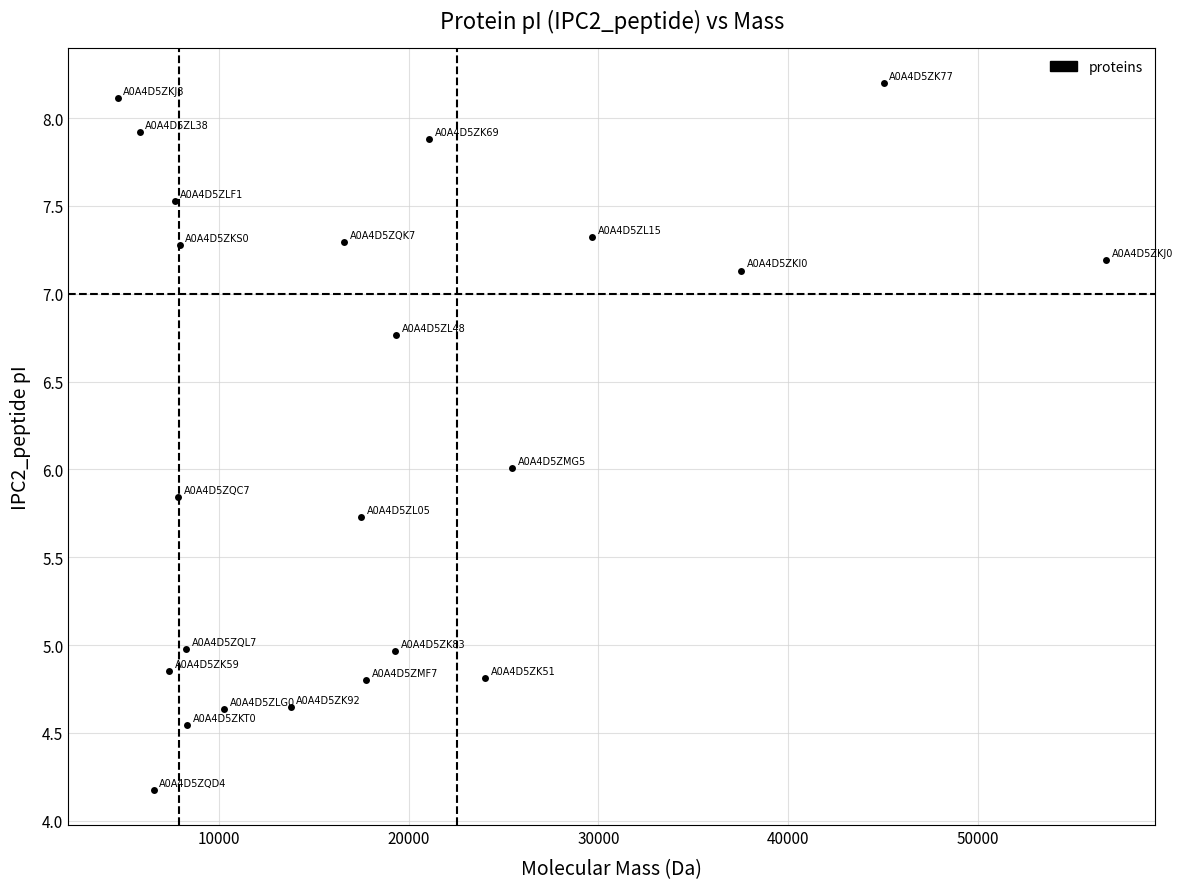

What is the range of X values (max minus min)?

52110.0